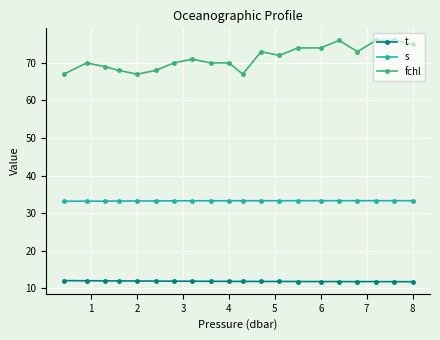

What is the difference between the second highest and second lowest values in the fchl series?

9.0